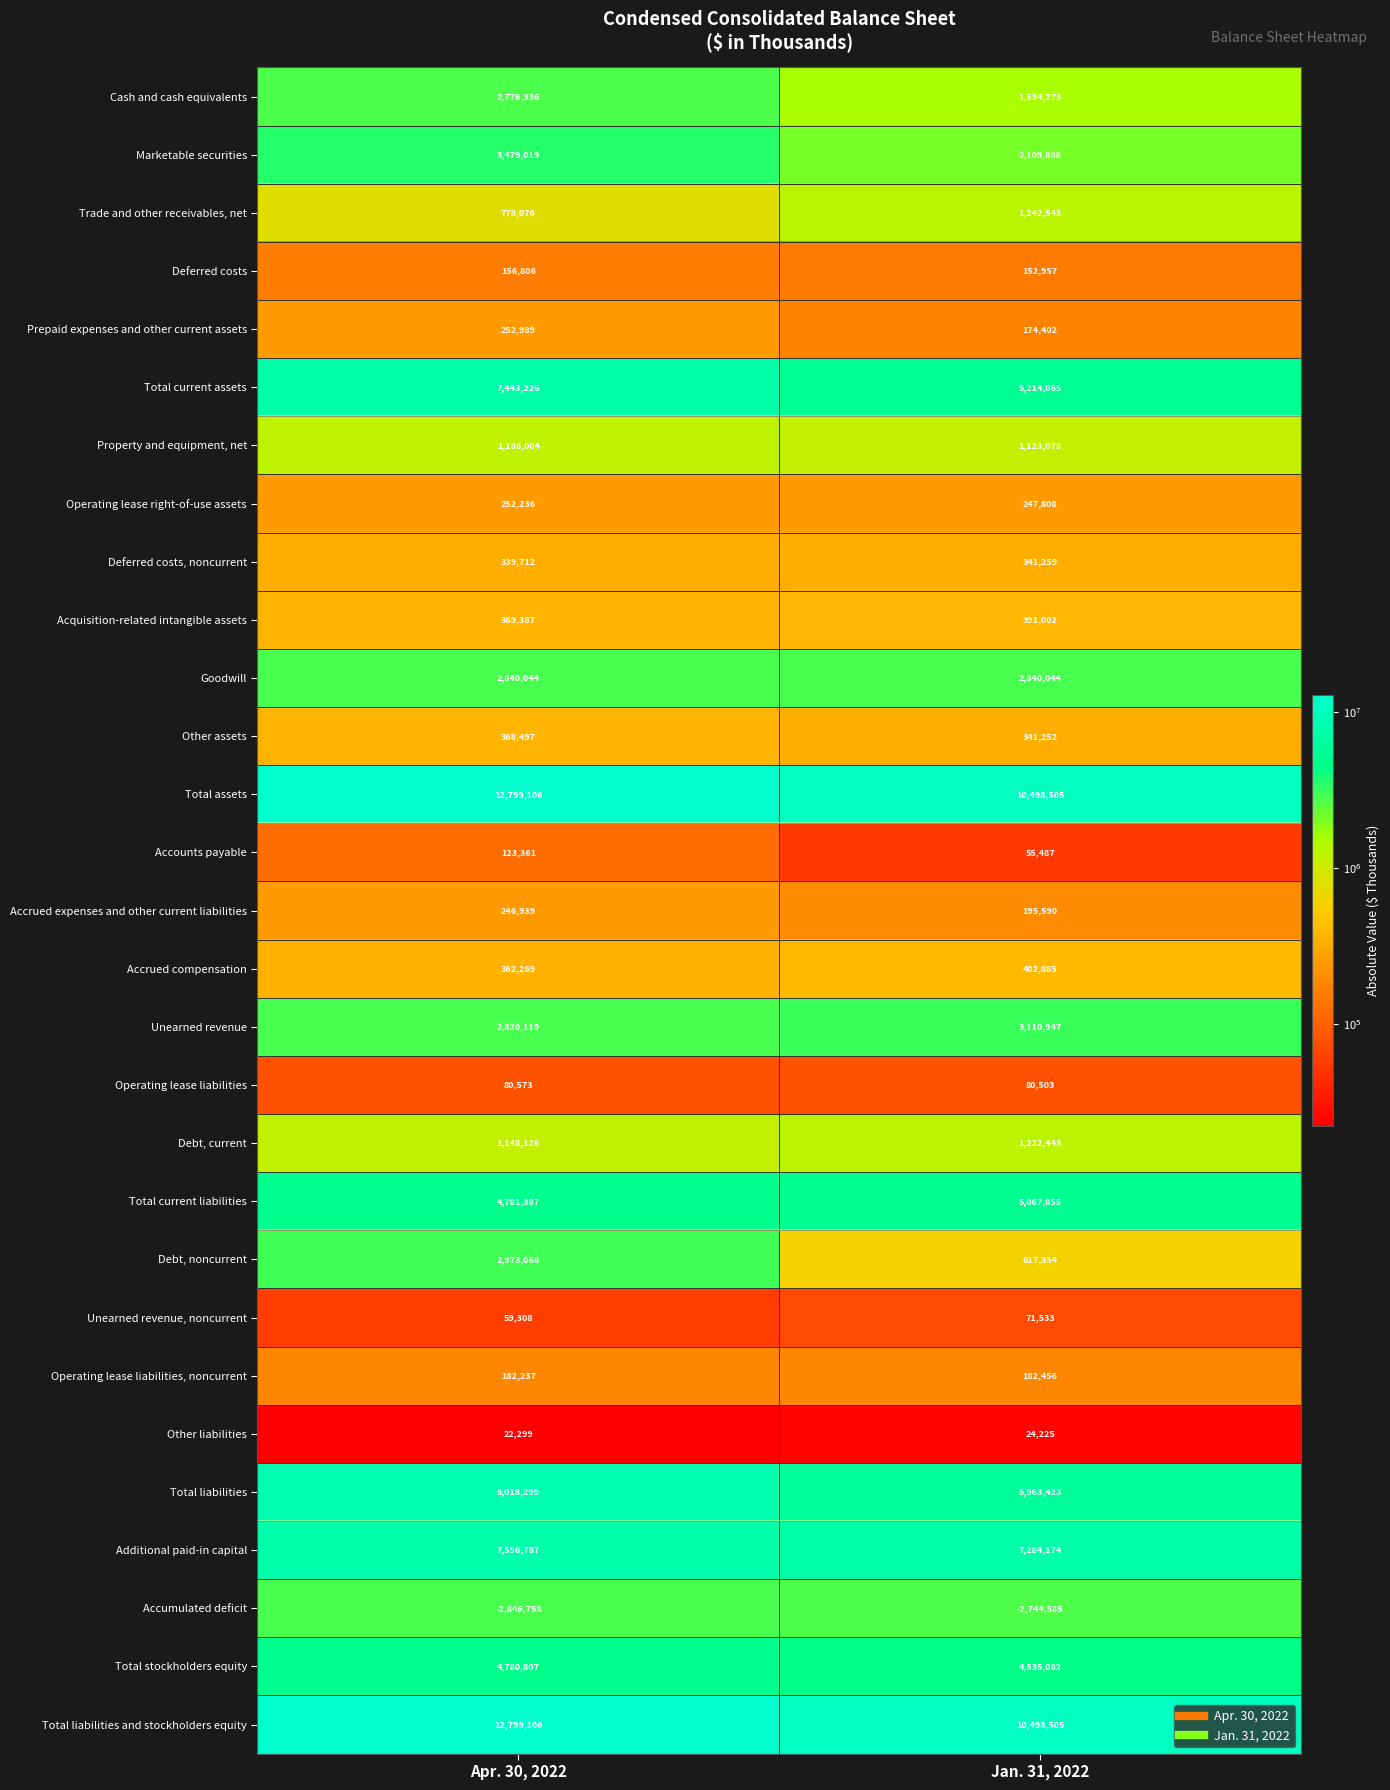

Which category has the lowest value across all series?

Apr. 30, 2022